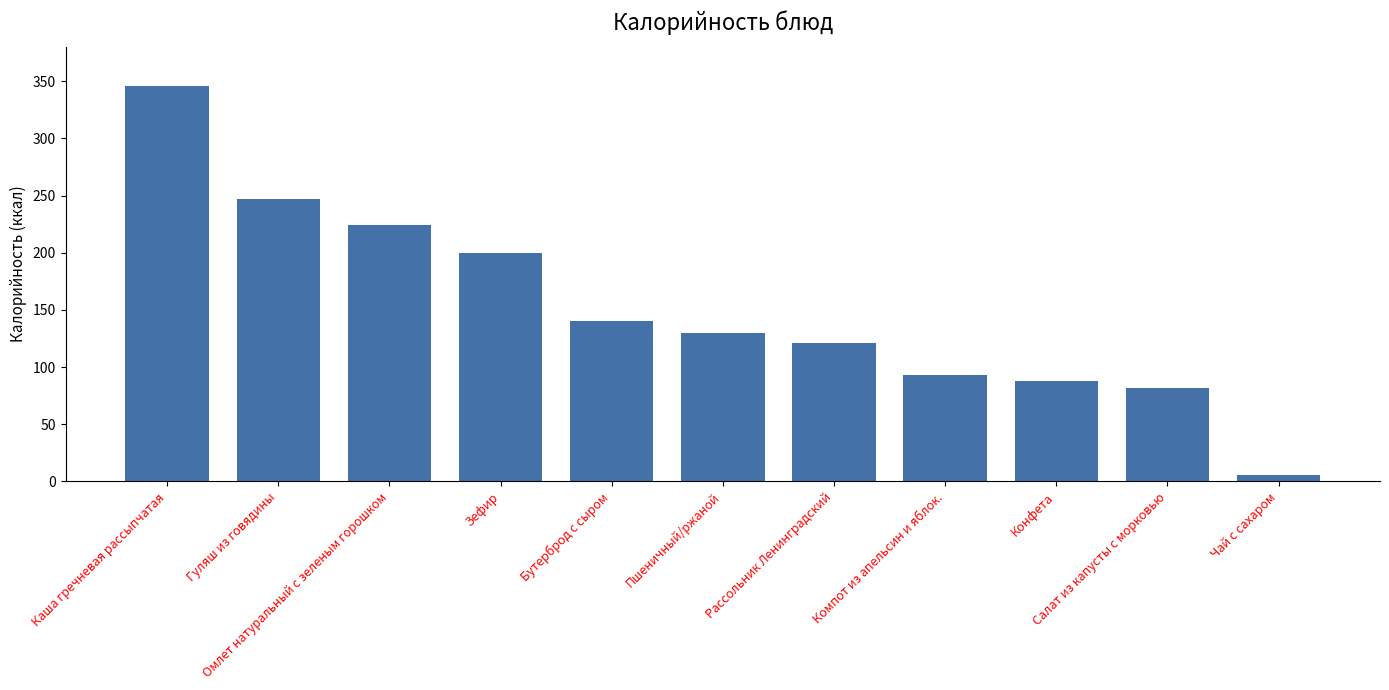

What is the label of the 6th bar from the right?

Пшеничный/ржаной